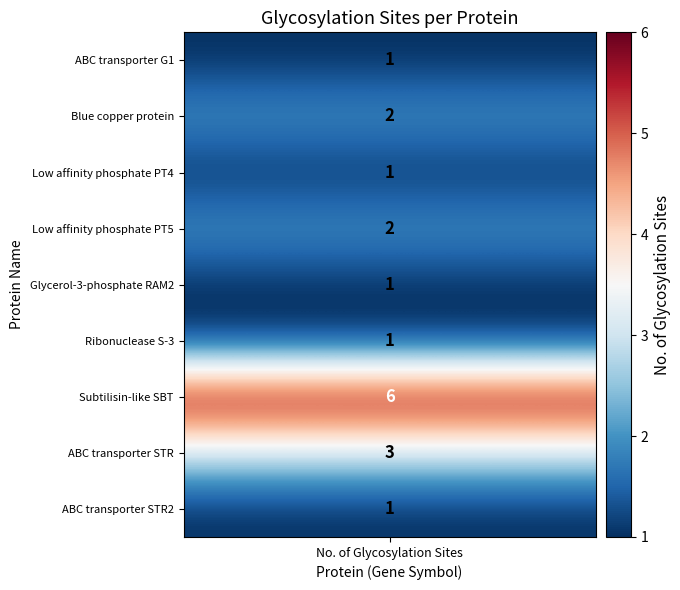

Reading left to right, what are all the values shown in this chart?

glycosylation_sites=1	1=2	2=1	3=2	4=1	5=1	6=6	7=3	8=1